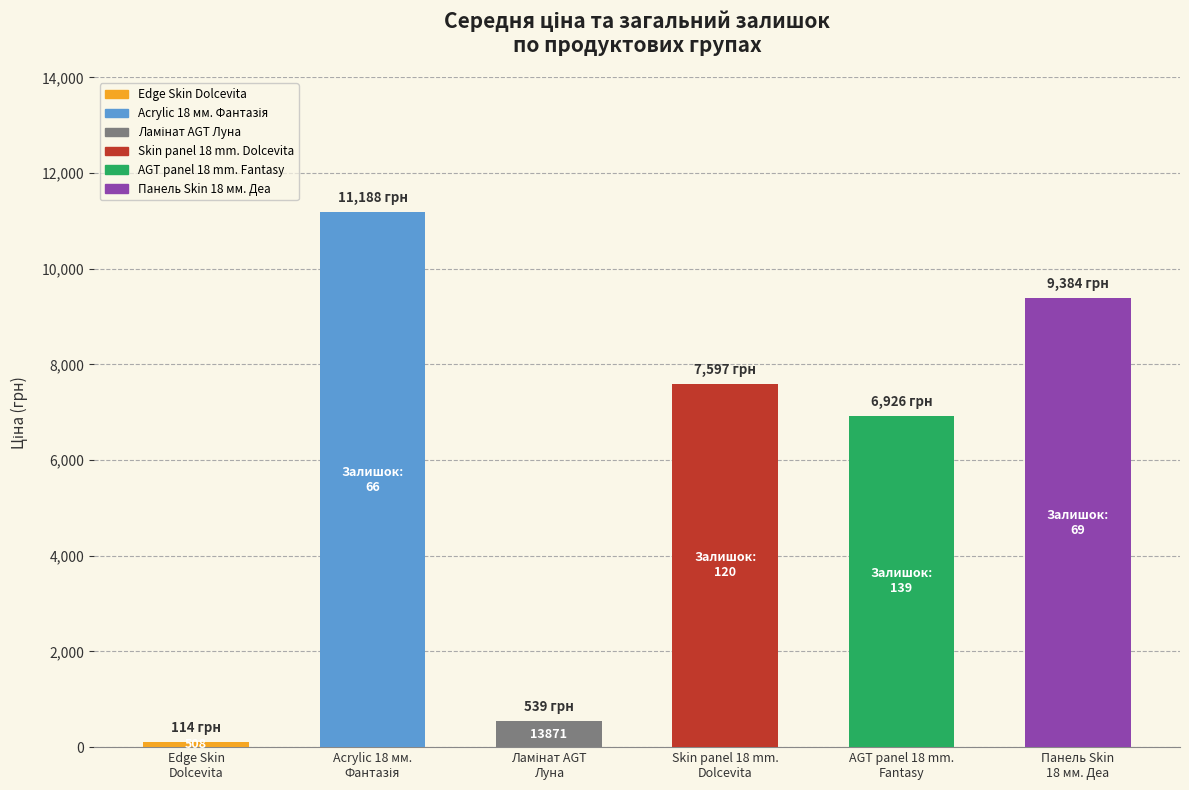

What is the average value?

5957.9